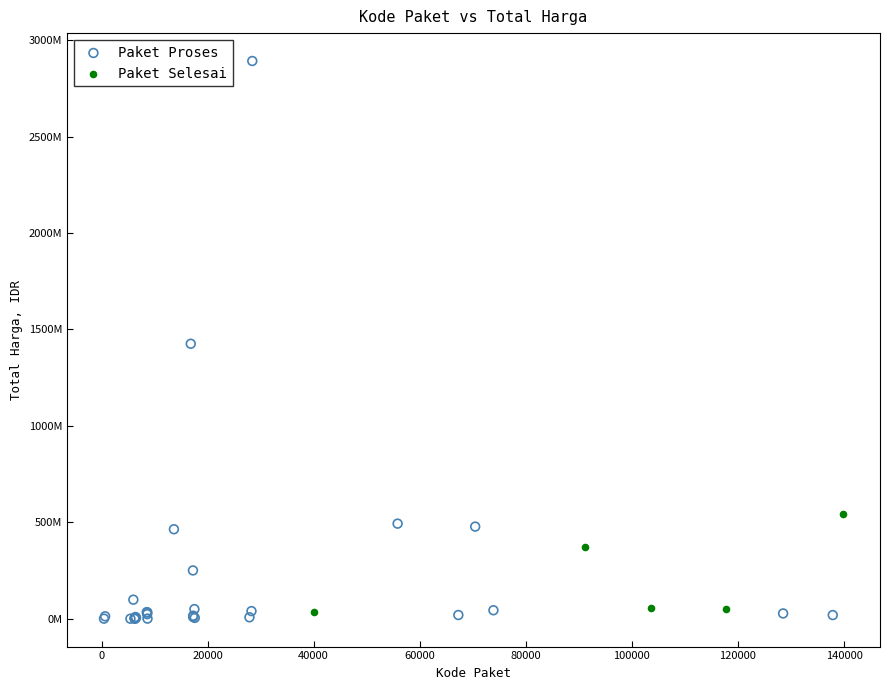

Which series has the widest spread of Y values?

Paket Proses